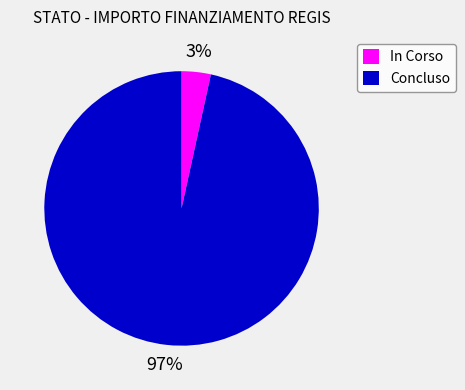

Between In Corso and Concluso, which is larger?

Concluso